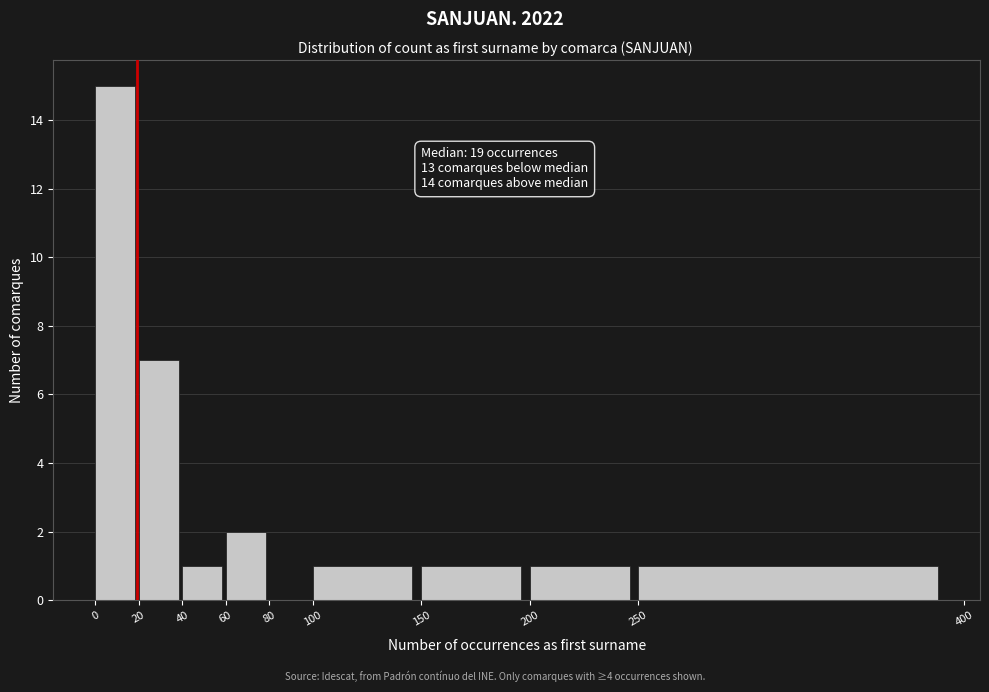

Over which range of the x-axis is the bar tallest?

0 to 20